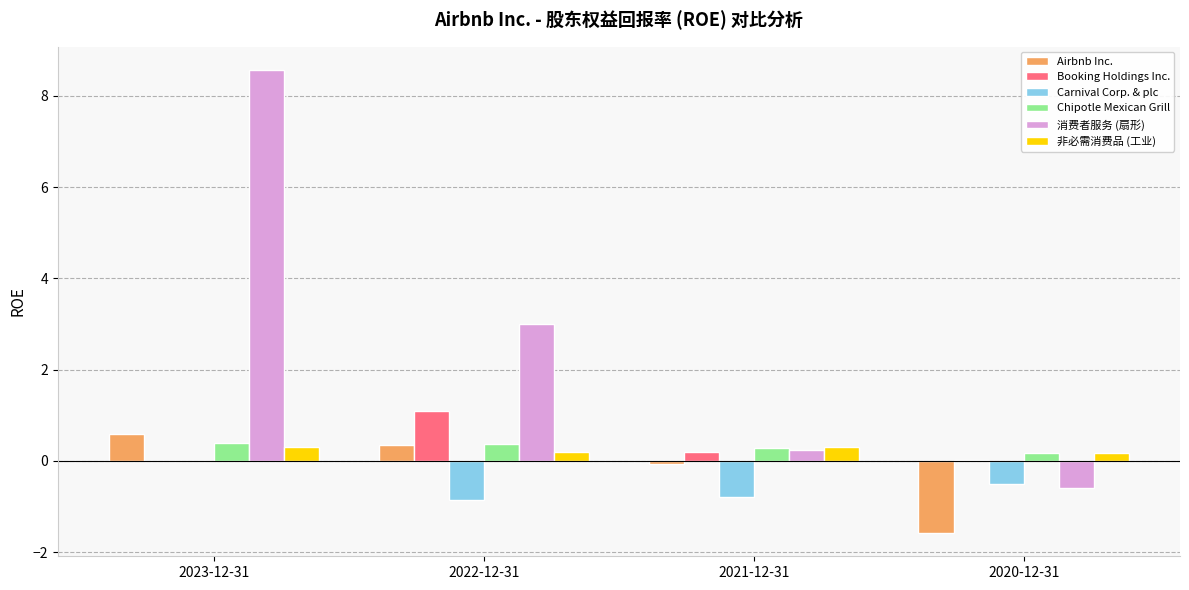

At which category does the chart reach its peak across all series?

2023-12-31